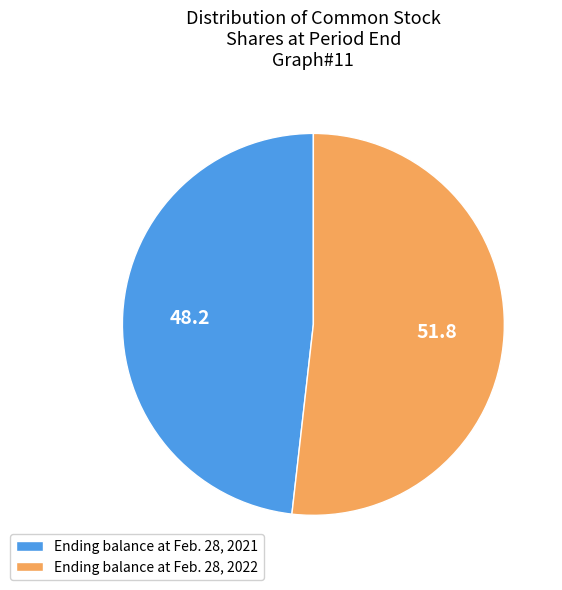

Rank the categories by value from lowest to highest.

Ending balance at Feb. 28, 2021, Ending balance at Feb. 28, 2022